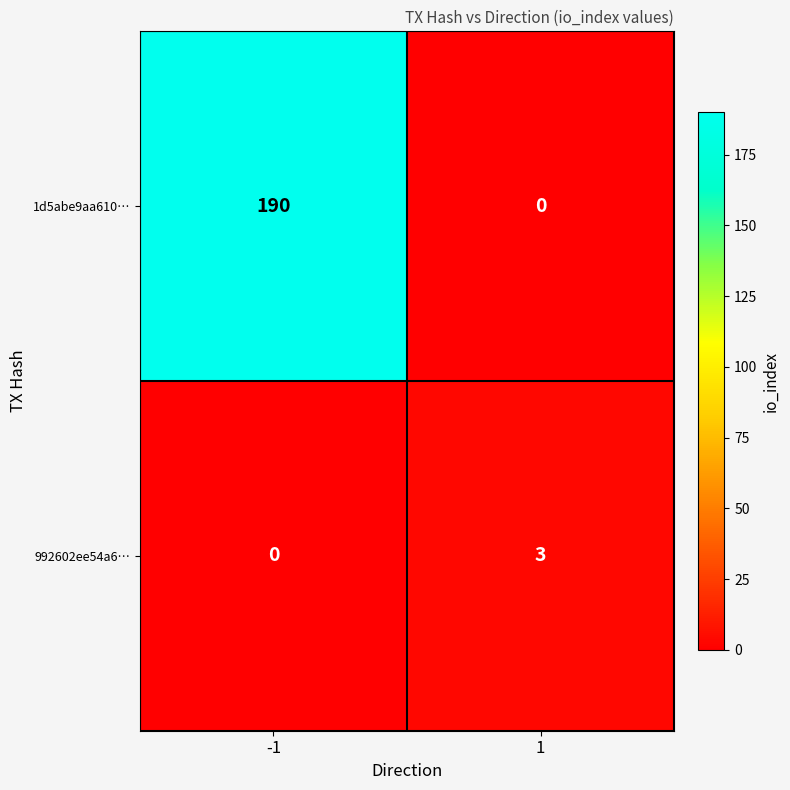

At which category is the sum across all series the highest?

-1